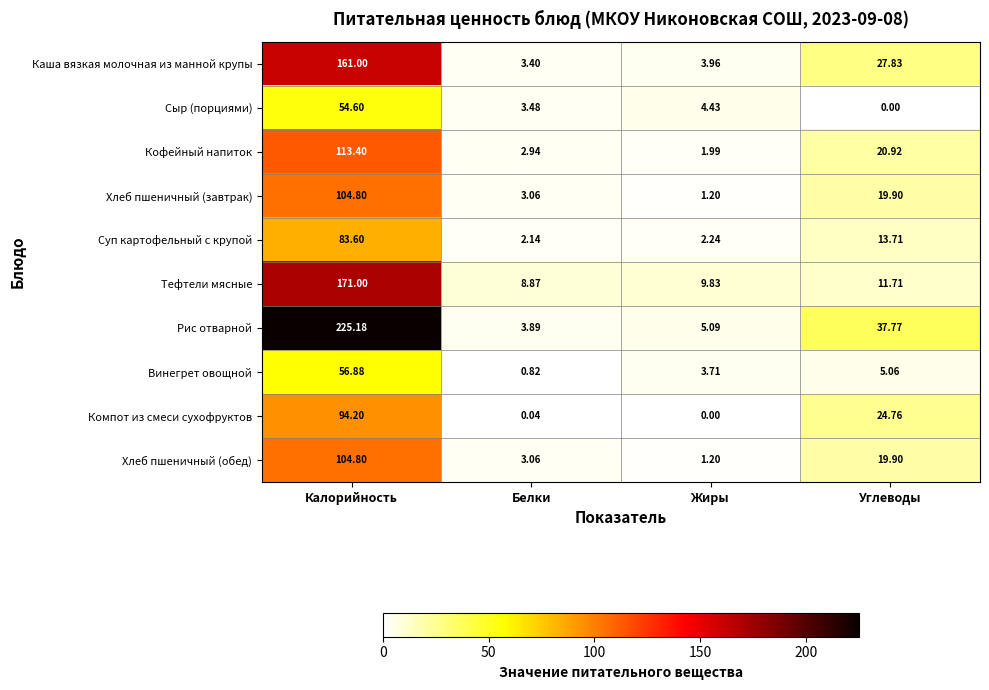

At which label is Рис отварной closest to 114?

Углеводы